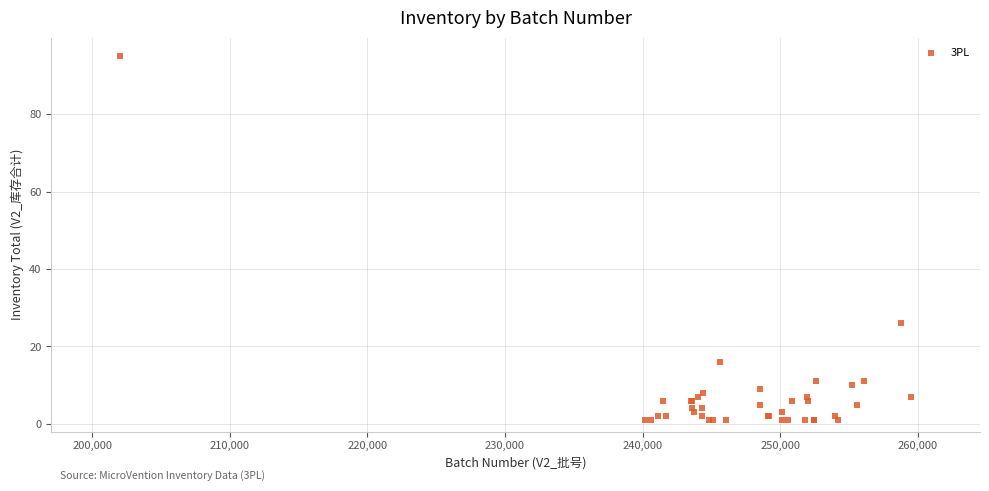

What Y value in the scatter plot is closest to 48?

26